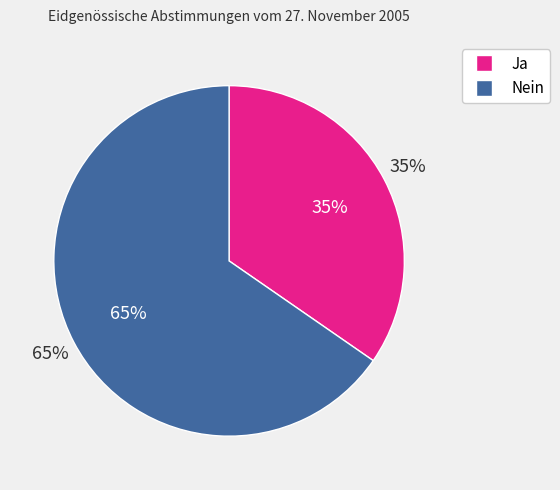

Which slice is the largest?

Nein